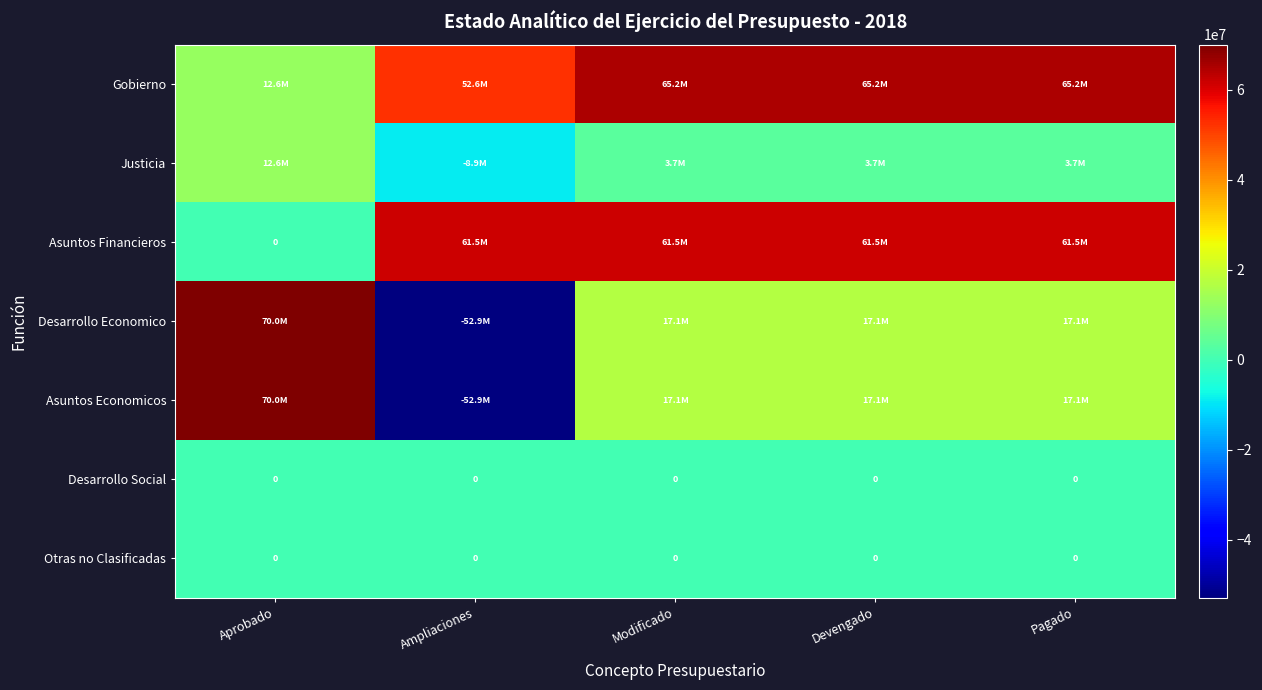

Is it true that Gobierno equals 65155167.7 at Pagado?

True